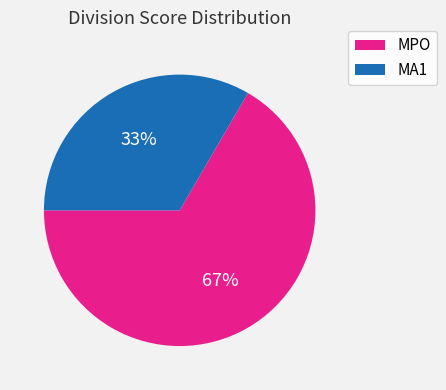

Which slice is the smallest?

MA1